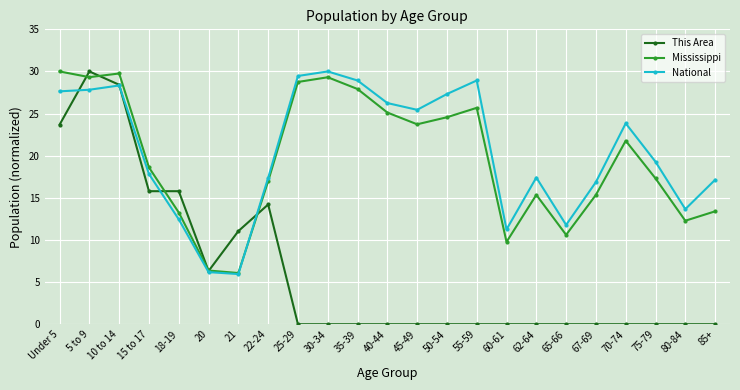

Which series has the largest range (max minus min)?

This Area